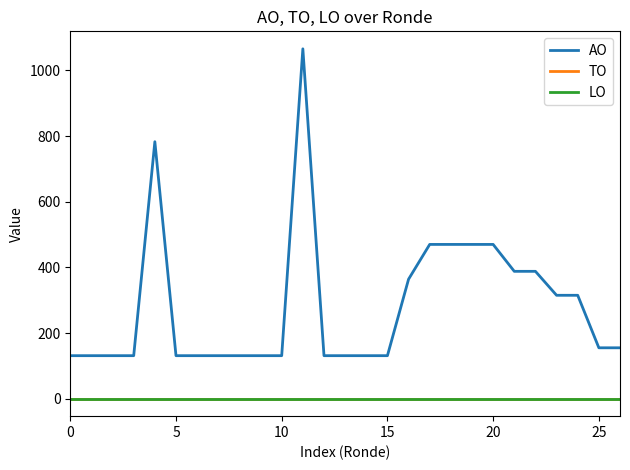

Which series has the largest range (max minus min)?

AO